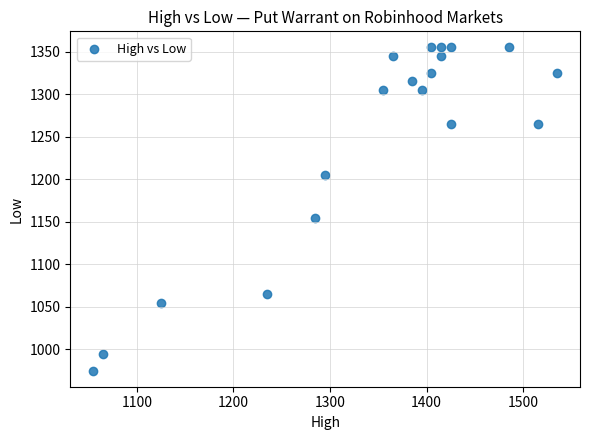

What Y value in the scatter plot is closest to 1165?

1155